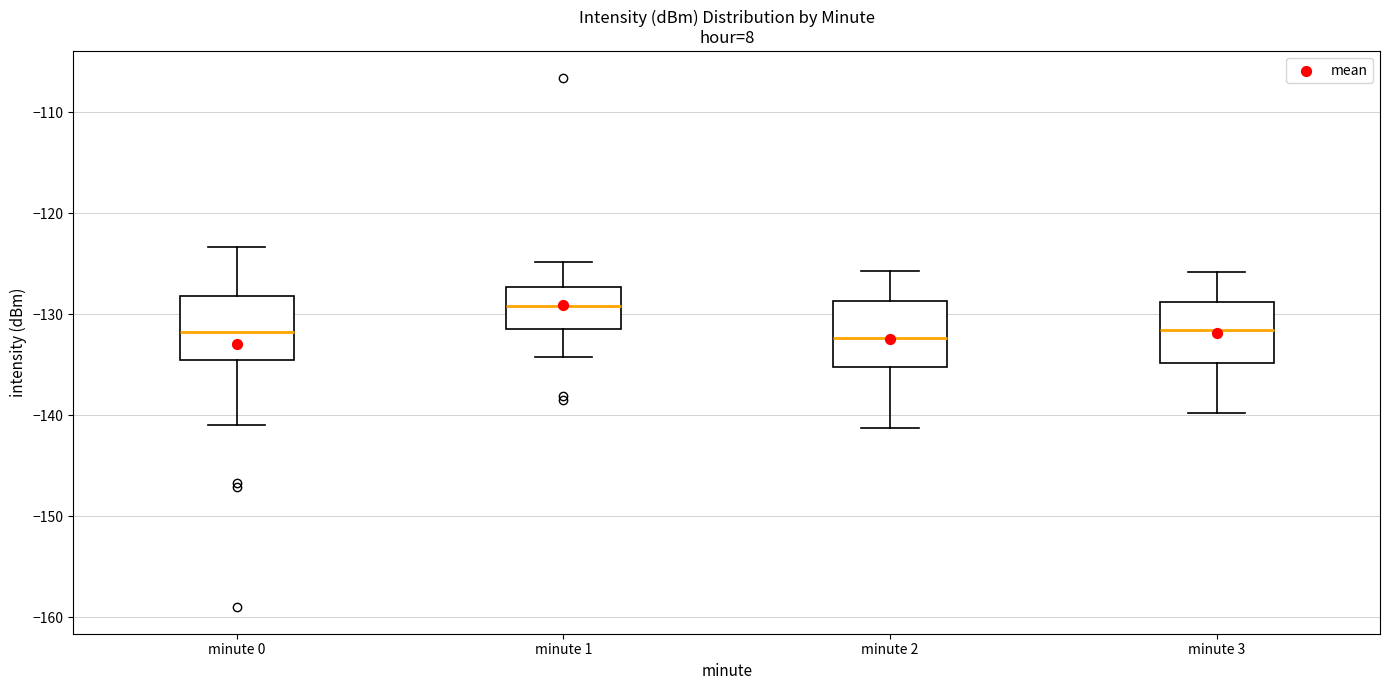

Which box's median line is the highest?

minute 1